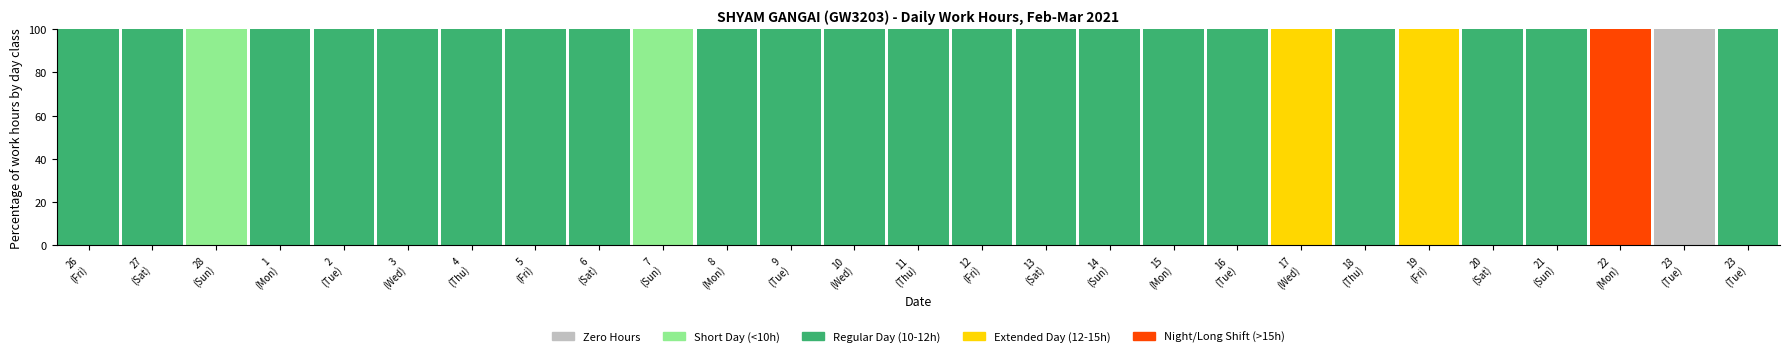

Does the chart contain stacked bars?

Yes